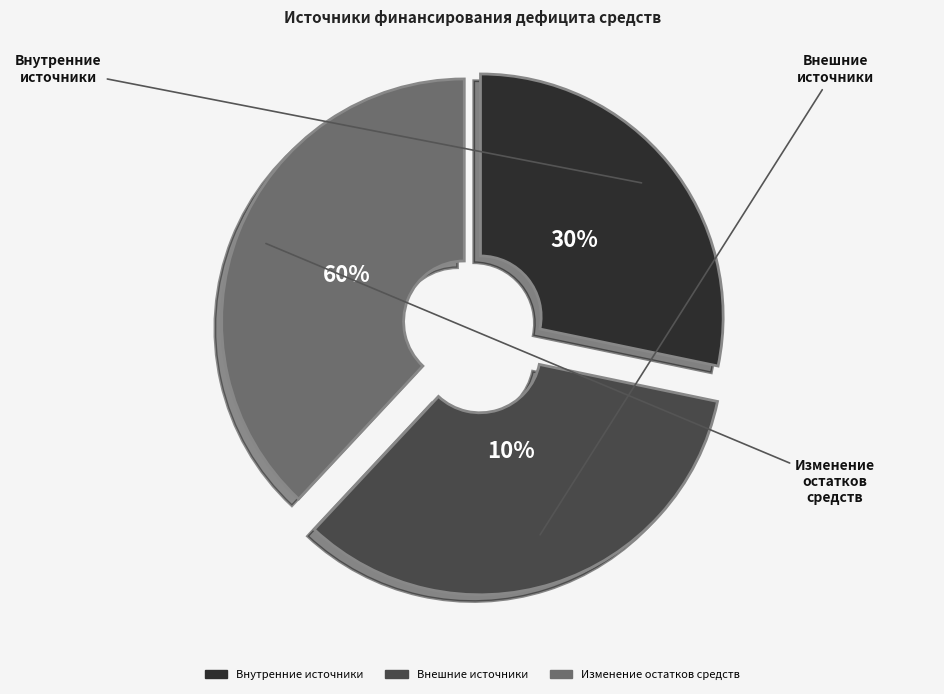

Which has a higher value, Изменение остатков средств or Внутренние источники?

Изменение остатков средств